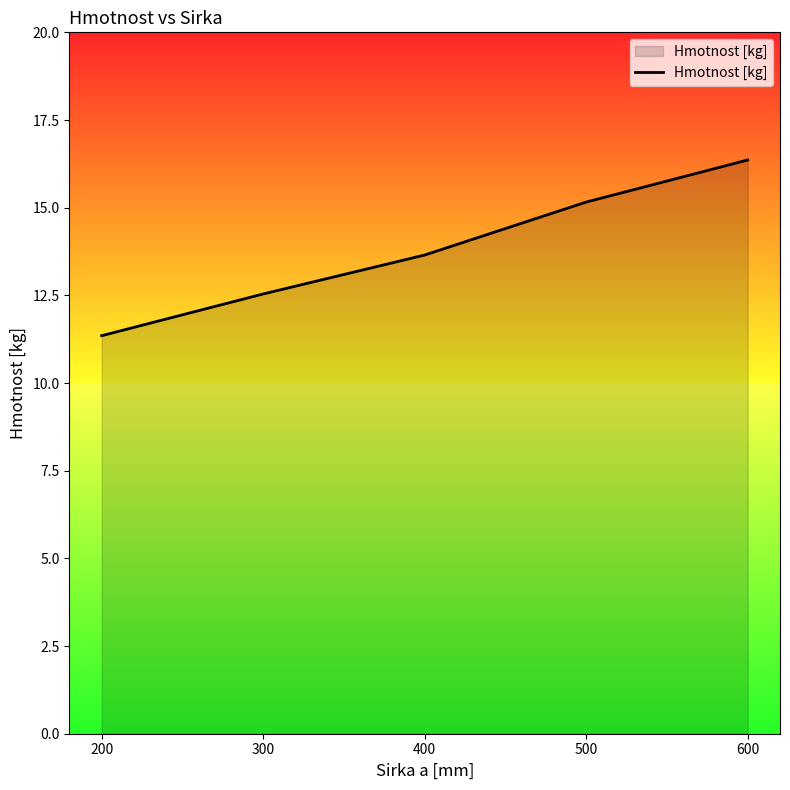

What is the sum of all values?

69.1